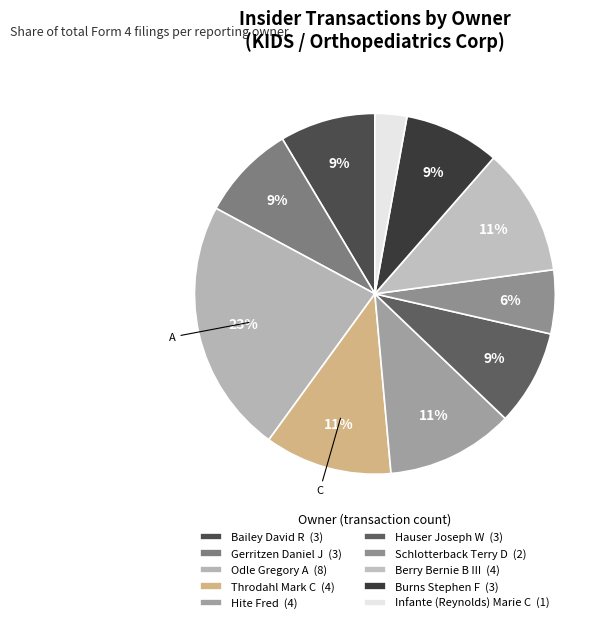

To the nearest percent, what is the combined percentage of Odle Gregory A and Hite Fred?

34%